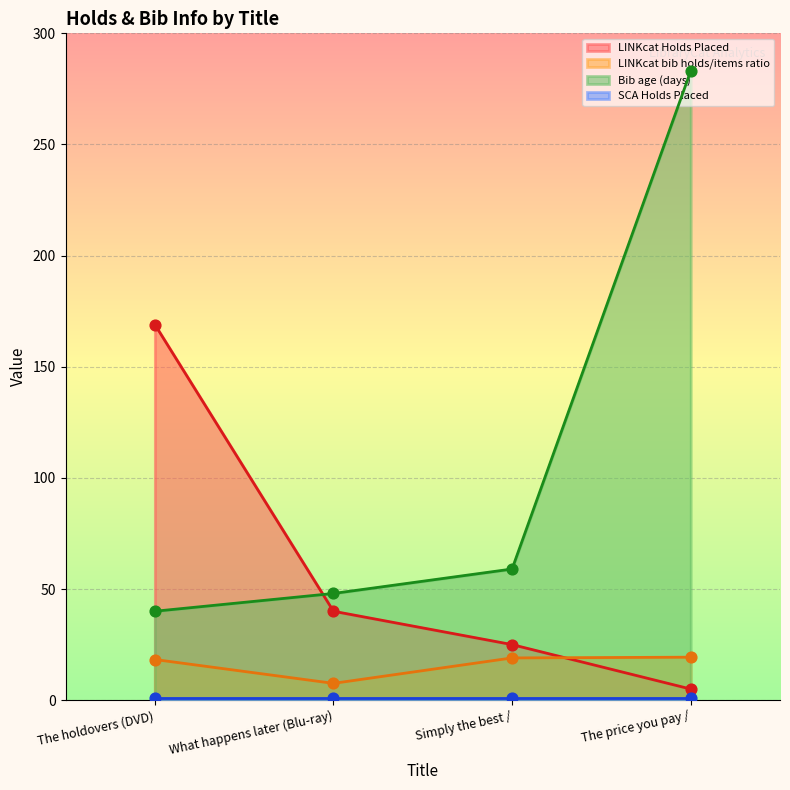

What is the minimum value for Bib age (days)?

40.0